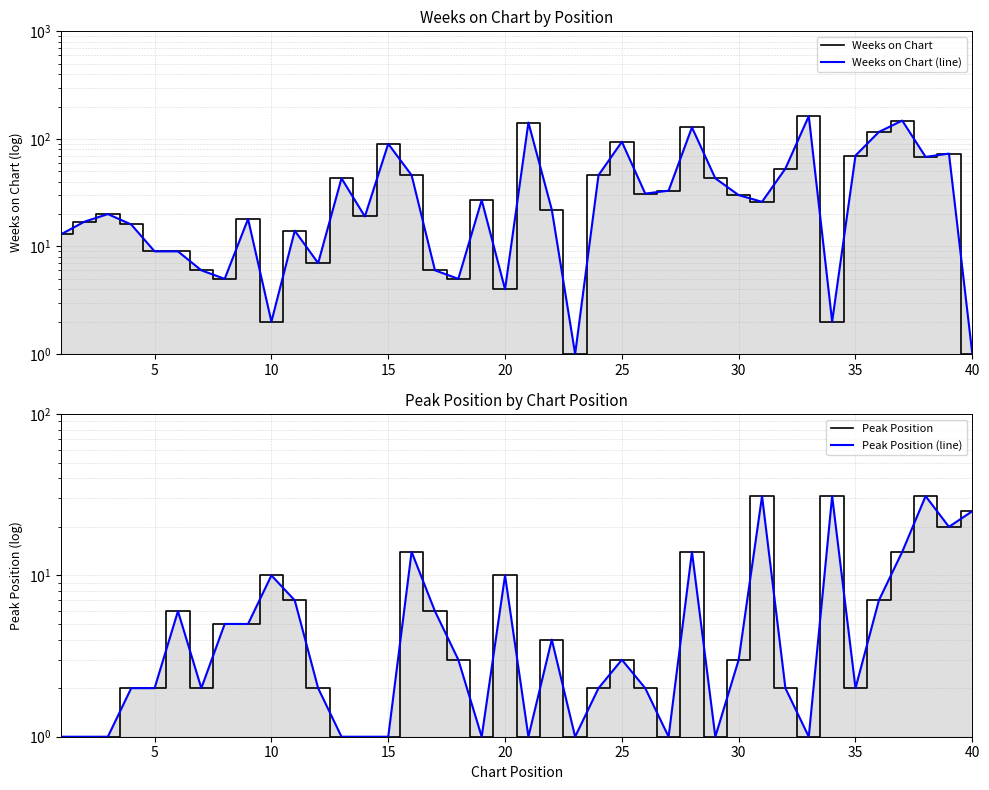

What is the value of the Peak Position point at the 19th from the left?

1